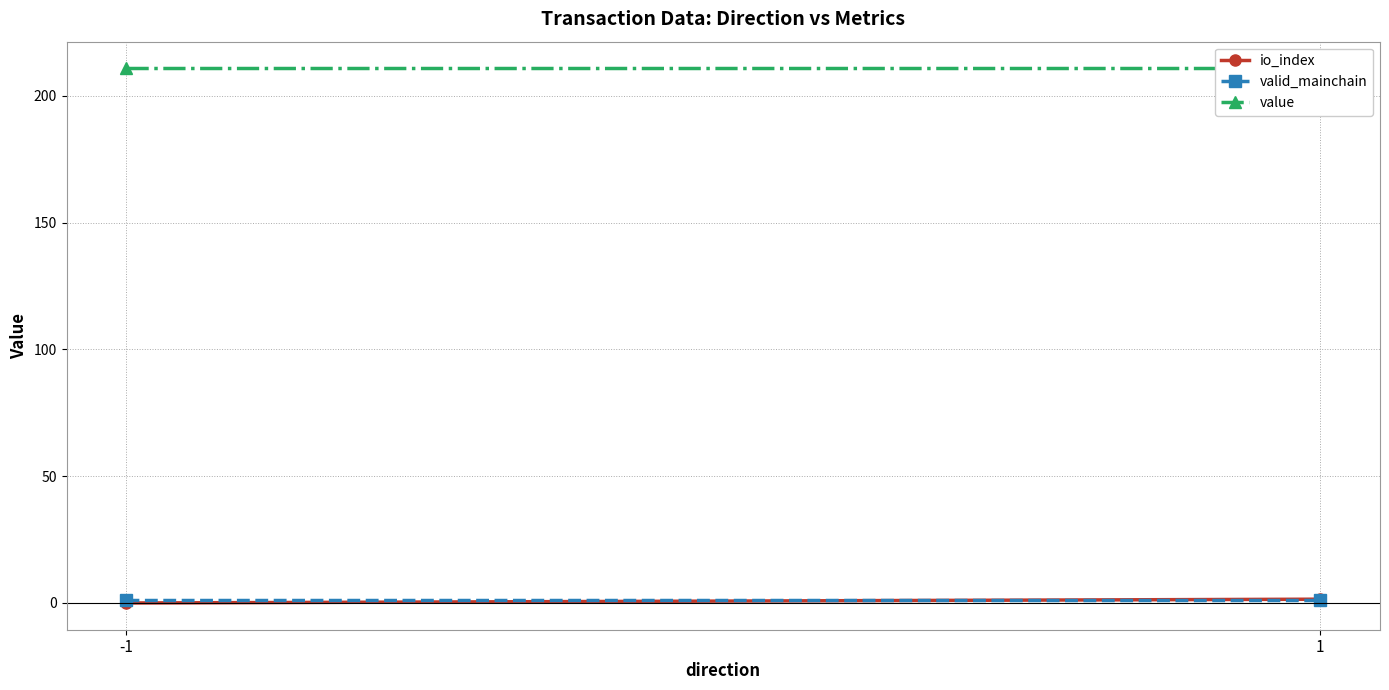

Which series has the largest total across all categories?

value